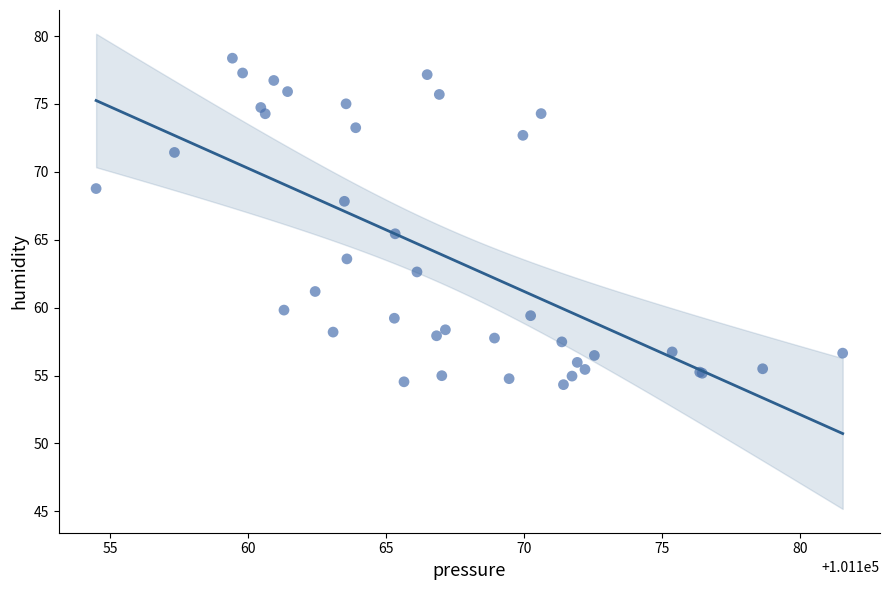

What Y value in the scatter plot is closest to 66?

65.4